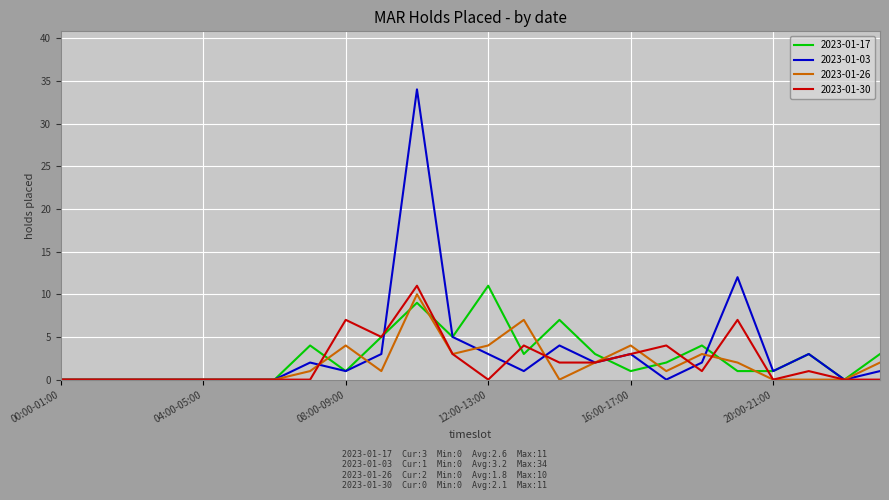

Does the chart have visible grid lines?

Yes